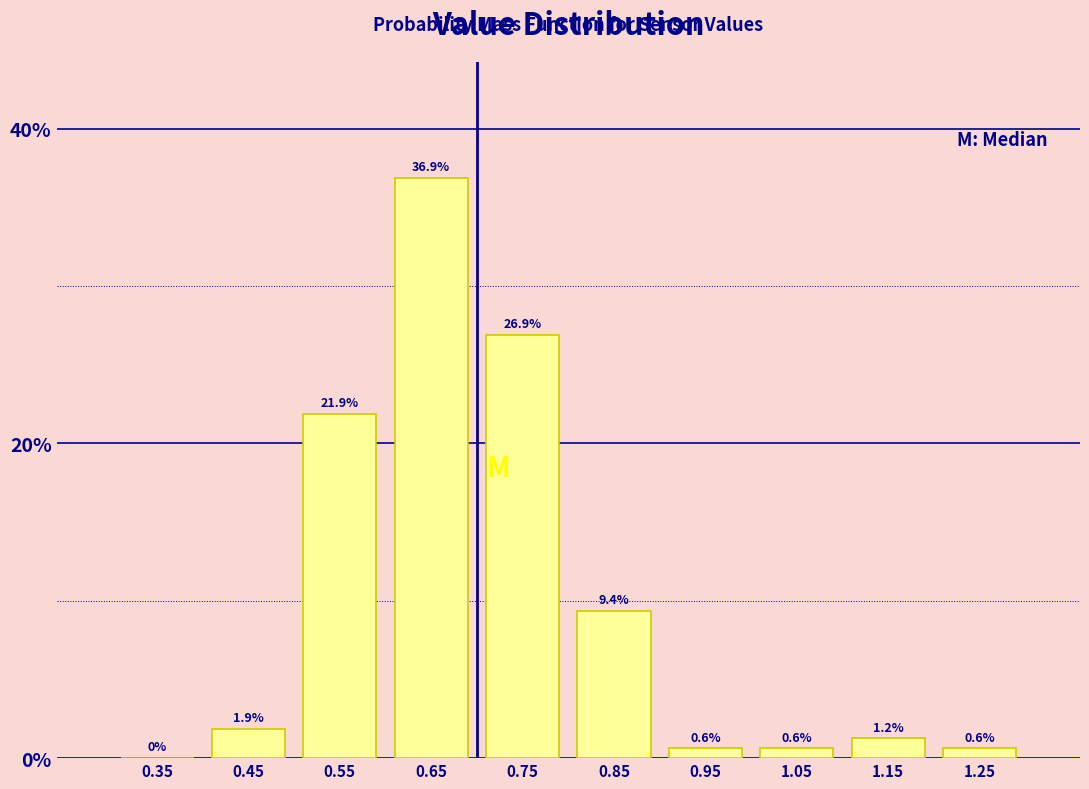

Reading left to right, list every bar in this chart as the range it spans on the x-axis followed by its height.

0.3 to 0.4: 0.0
0.4 to 0.5: 1.9
0.5 to 0.6: 21.9
0.6 to 0.7: 36.9
0.7 to 0.8: 26.9
0.8 to 0.9: 9.4
0.9 to 1.0: 0.6
1.0 to 1.1: 0.6
1.1 to 1.2: 1.2
1.2 to 1.3: 0.6